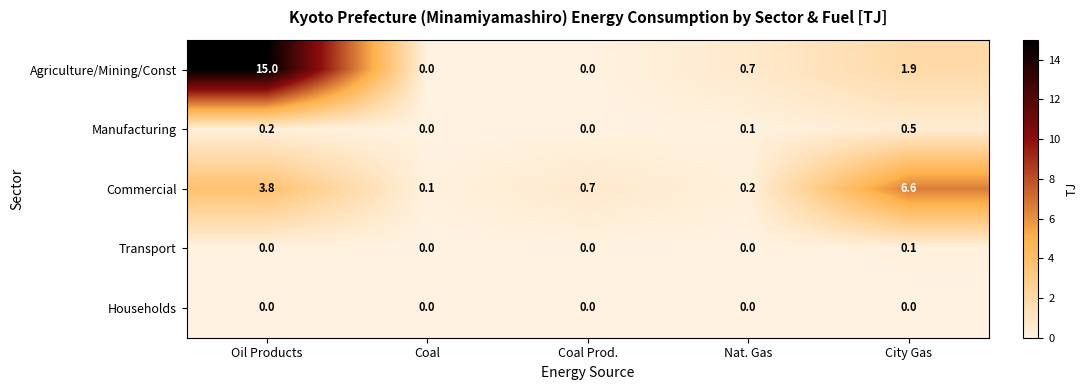

How many Transport values are between 0 and 1?

5